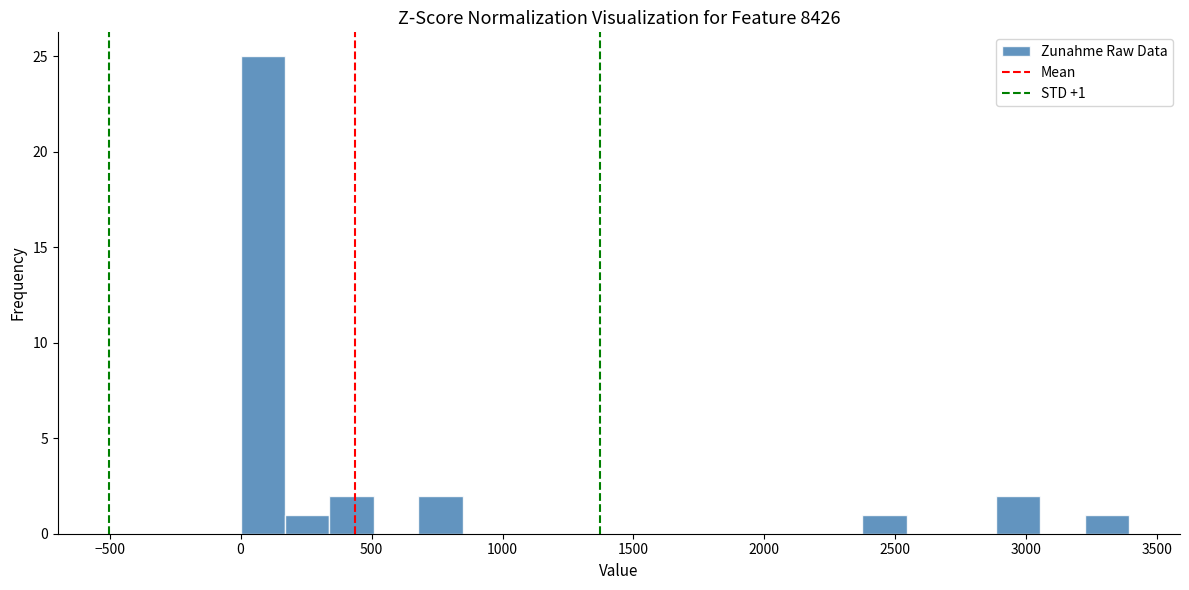

Read against the x-axis, roughly where is the centre of the tallest bar?

100